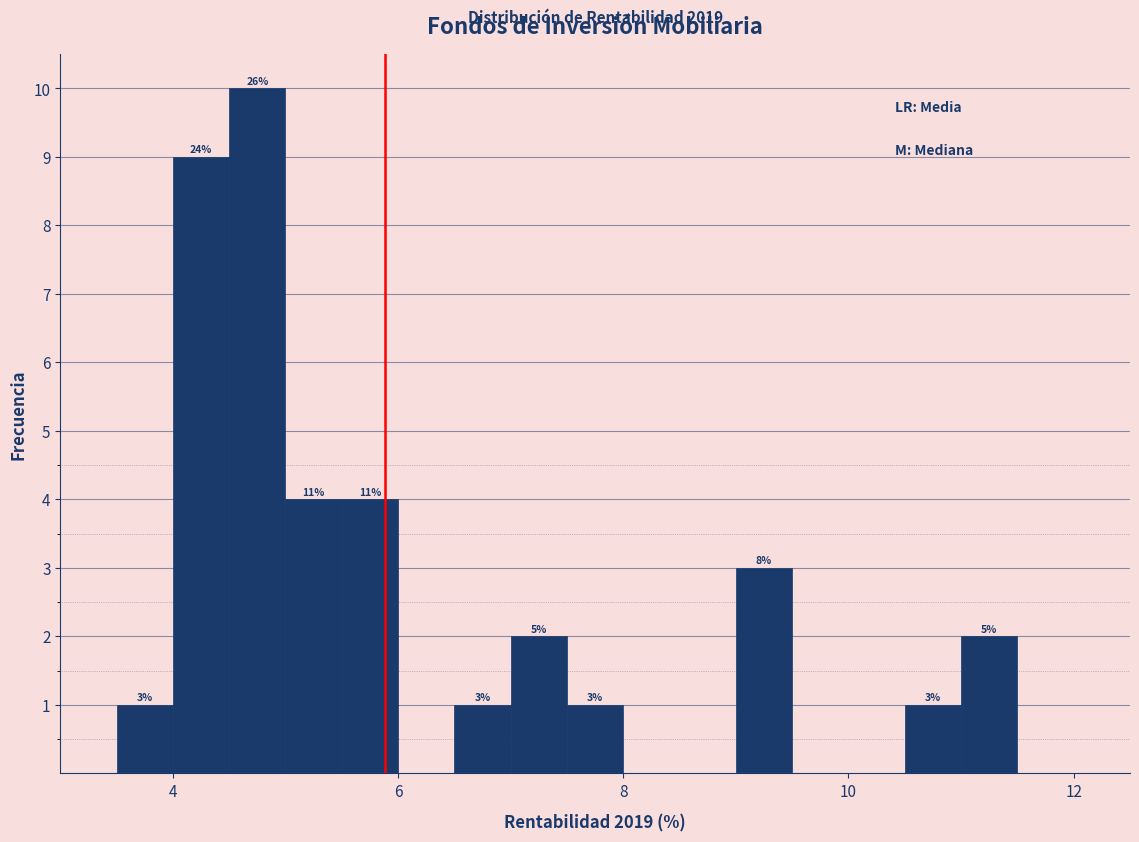

Around what value on the x-axis is the tallest bar? Give the approximate position of its centre, as read against the axis.

4.8